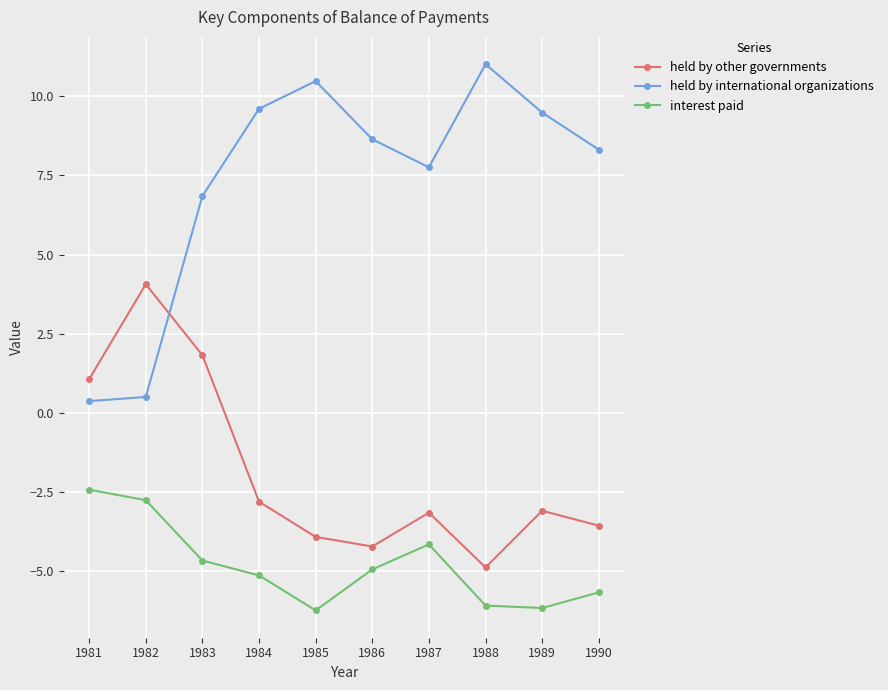

True or false: held by international organizations has more than 1 points higher than both neighbors.

True